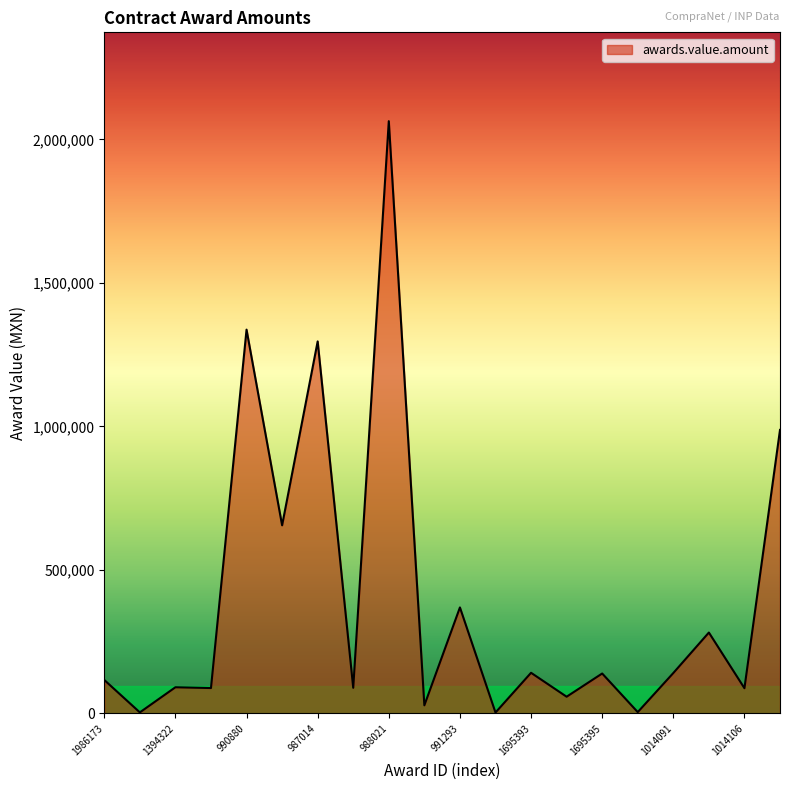

What is the difference between the maximum and minimum values?

2060478.4